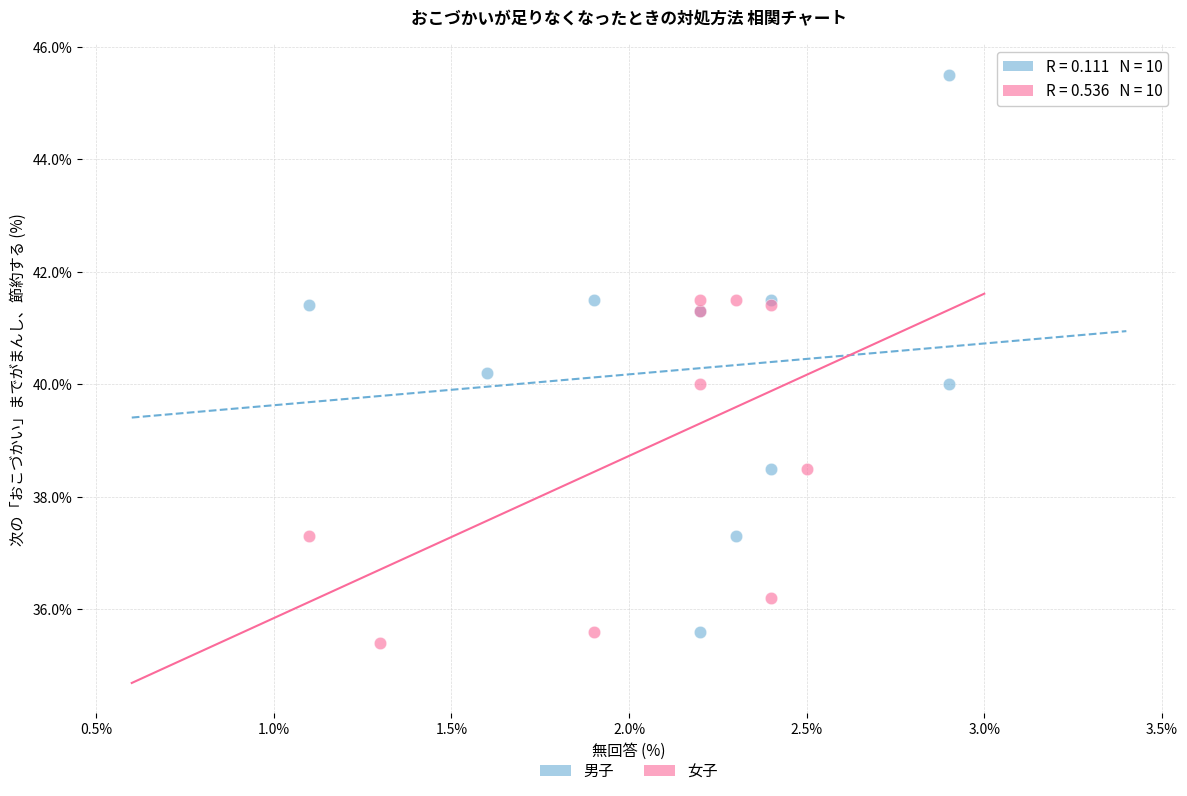

What are all the series names shown in the legend?

男子, 女子